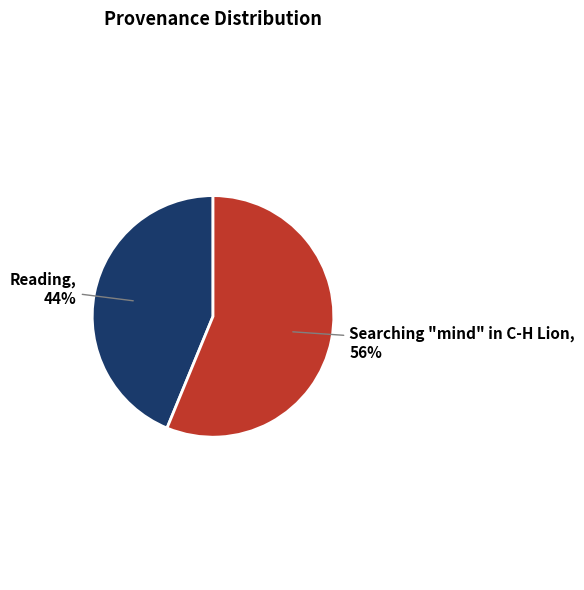

What percentage is the Searching "mind" in C-H Lion slice, to the nearest percent?

56%